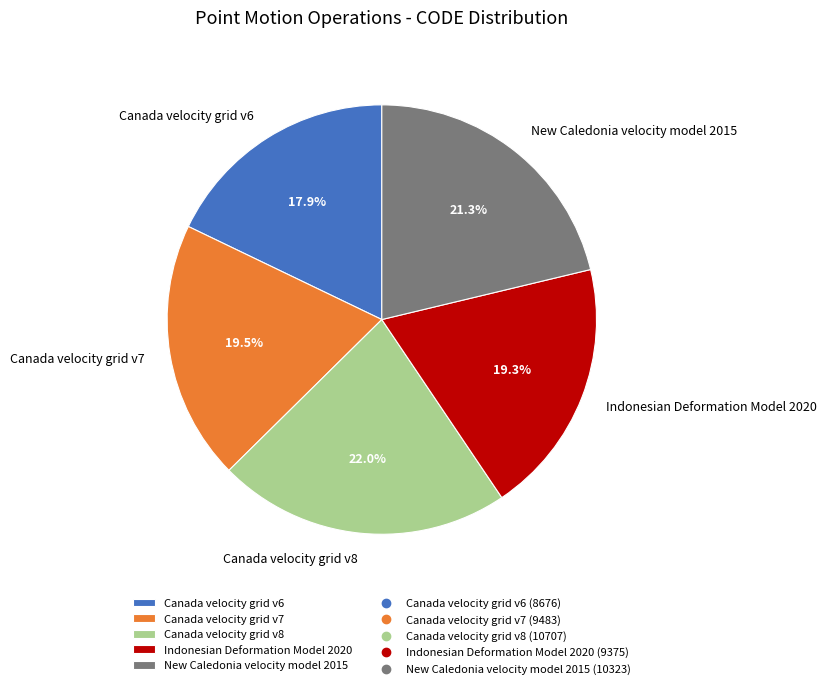

Which slice is the smallest?

Canada velocity grid v6